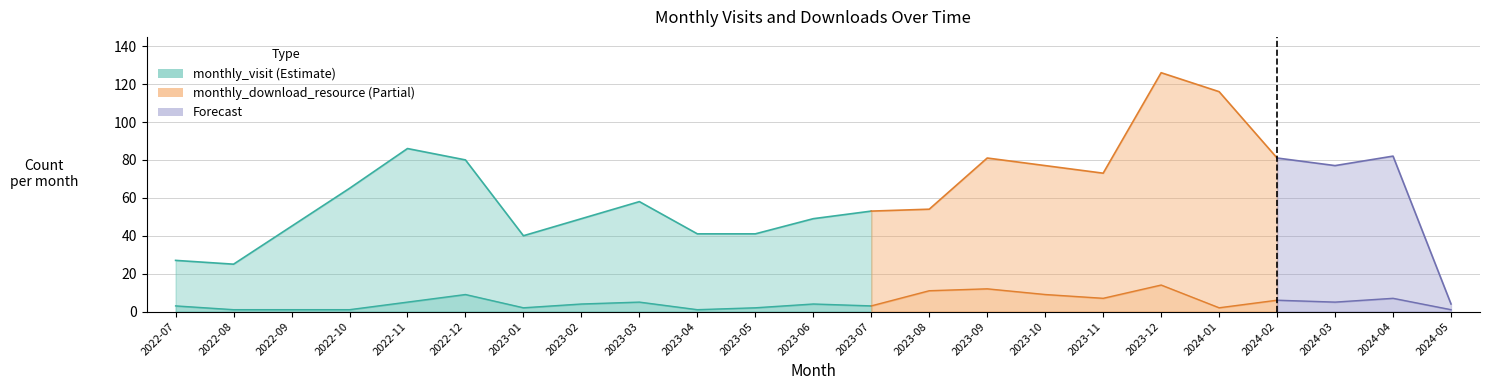

True or false: monthly_download_resource has more than 2 interior local peaks.

True